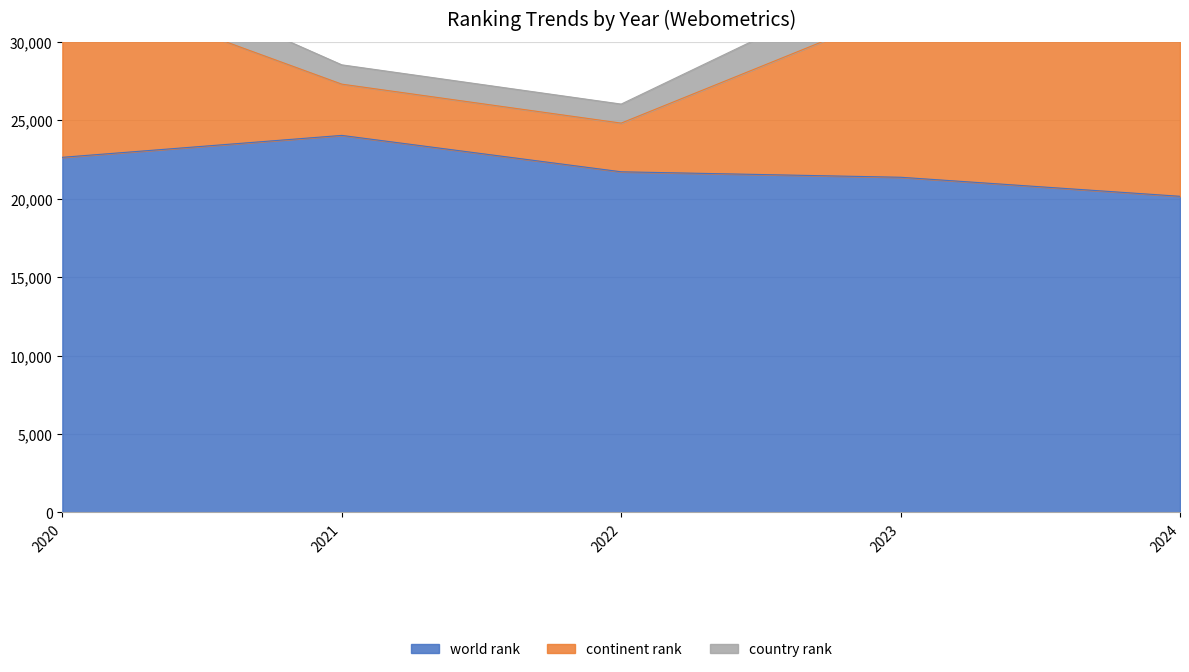

What is the difference between the highest and lowest values at 2020?

20043